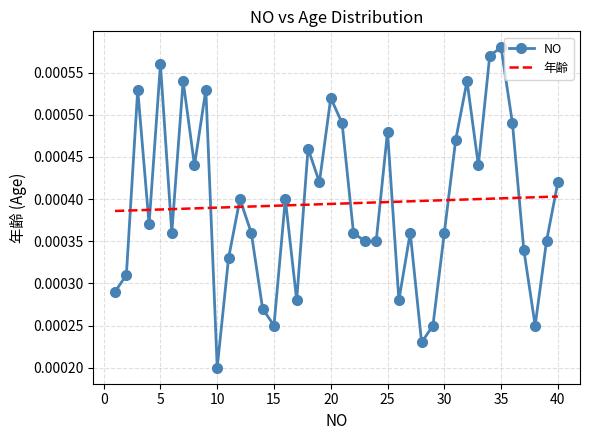

How many NO values are between 0 and 1?

40